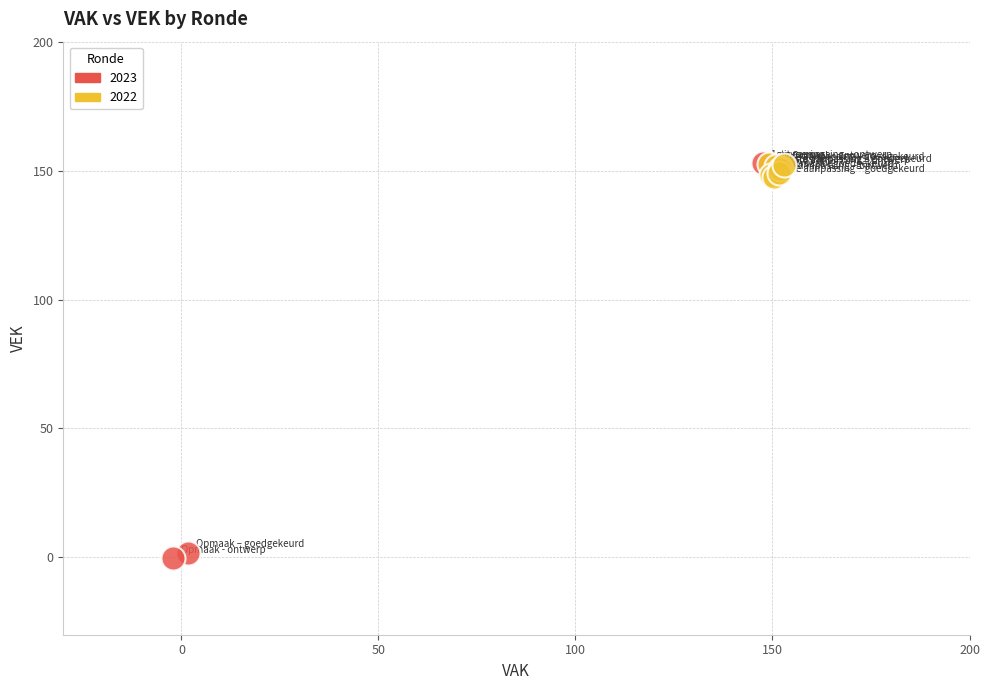

Which series has the widest spread of Y values?

2023